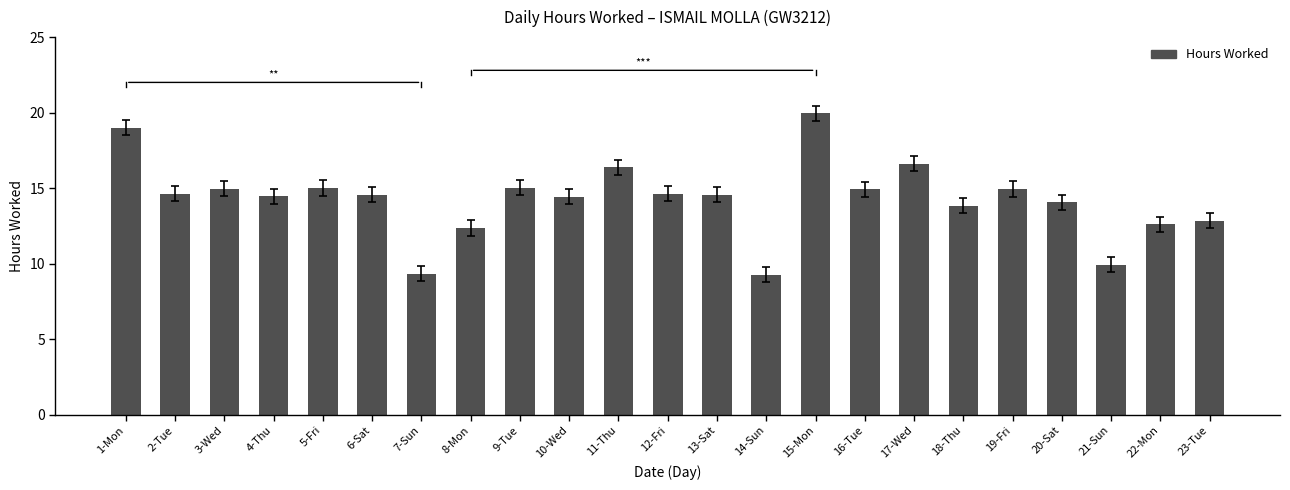

What is the difference between the second highest and second lowest values?

9.7